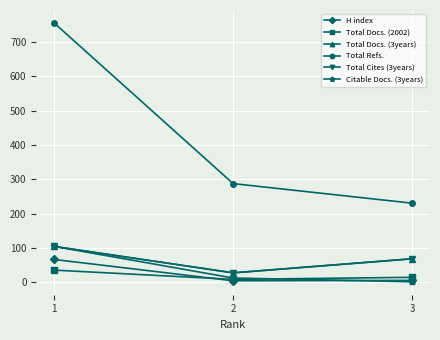

At which category is the sum across all series the highest?

1